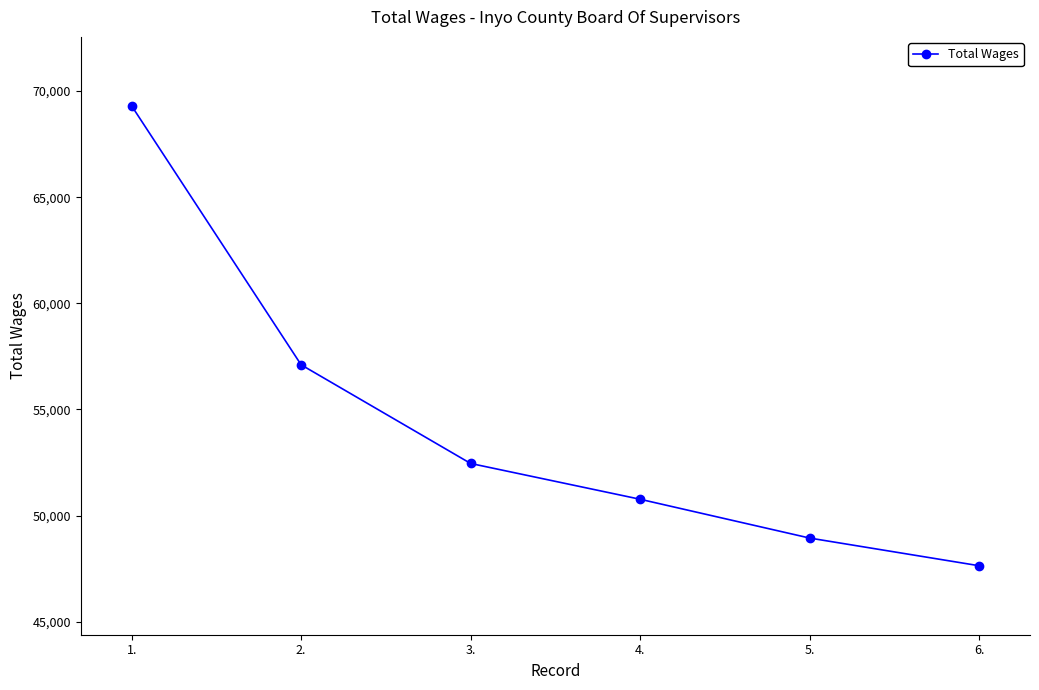

List the labels in order of value, smallest first.

6., 5., 4., 3., 2., 1.